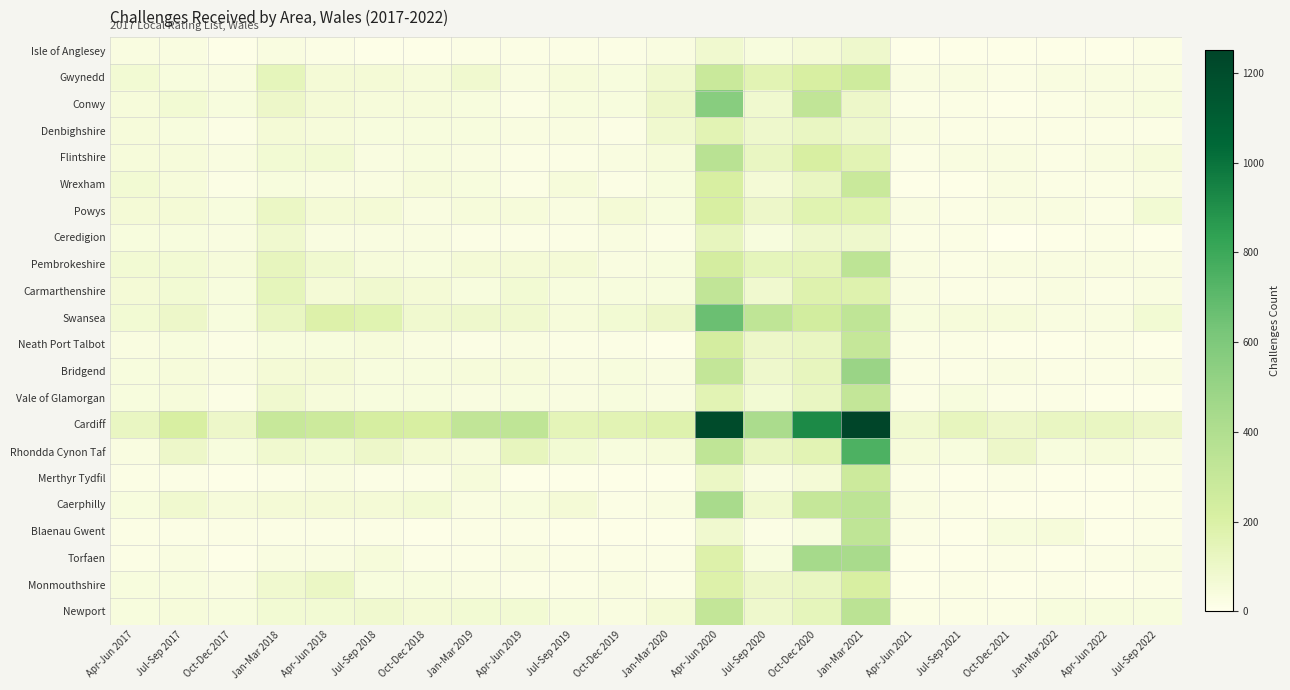

Reading left to right, what are all the values shown in this chart?

Isle of Anglesey: Apr-Jun 2017=30	Jul-Sep 2017=30	Oct-Dec 2017=10	Jan-Mar 2018=30	Apr-Jun 2018=20	Jul-Sep 2018=10	Oct-Dec 2018=10	Jan-Mar 2019=20	Apr-Jun 2019=20	Jul-Sep 2019=20	Oct-Dec 2019=20	Jan-Mar 2020=30	Apr-Jun 2020=80	Jul-Sep 2020=40	Oct-Dec 2020=60	Jan-Mar 2021=90	Apr-Jun 2021=10	Jul-Sep 2021=10	Oct-Dec 2021=10	Jan-Mar 2022=10	Apr-Jun 2022=10	Jul-Sep 2022=20
Gwynedd: Apr-Jun 2017=70	Jul-Sep 2017=40	Oct-Dec 2017=30	Jan-Mar 2018=140	Apr-Jun 2018=60	Jul-Sep 2018=60	Oct-Dec 2018=50	Jan-Mar 2019=80	Apr-Jun 2019=30	Jul-Sep 2019=50	Oct-Dec 2019=40	Jan-Mar 2020=80	Apr-Jun 2020=280	Jul-Sep 2020=160	Oct-Dec 2020=210	Jan-Mar 2021=260	Apr-Jun 2021=30	Jul-Sep 2021=30	Oct-Dec 2021=20	Jan-Mar 2022=30	Apr-Jun 2022=30	Jul-Sep 2022=30
Conwy: Apr-Jun 2017=50	Jul-Sep 2017=70	Oct-Dec 2017=40	Jan-Mar 2018=100	Apr-Jun 2018=60	Jul-Sep 2018=50	Oct-Dec 2018=50	Jan-Mar 2019=40	Apr-Jun 2019=20	Jul-Sep 2019=40	Oct-Dec 2019=40	Jan-Mar 2020=100	Apr-Jun 2020=560	Jul-Sep 2020=80	Oct-Dec 2020=320	Jan-Mar 2021=100	Apr-Jun 2021=20	Jul-Sep 2021=20	Oct-Dec 2021=10	Jan-Mar 2022=20	Apr-Jun 2022=30	Jul-Sep 2022=40
Denbighshire: Apr-Jun 2017=50	Jul-Sep 2017=40	Oct-Dec 2017=20	Jan-Mar 2018=60	Apr-Jun 2018=50	Jul-Sep 2018=40	Oct-Dec 2018=40	Jan-Mar 2019=40	Apr-Jun 2019=30	Jul-Sep 2019=30	Oct-Dec 2019=20	Jan-Mar 2020=80	Apr-Jun 2020=160	Jul-Sep 2020=90	Oct-Dec 2020=120	Jan-Mar 2021=90	Apr-Jun 2021=30	Jul-Sep 2021=20	Oct-Dec 2021=20	Jan-Mar 2022=20	Apr-Jun 2022=20	Jul-Sep 2022=20
Flintshire: Apr-Jun 2017=50	Jul-Sep 2017=50	Oct-Dec 2017=30	Jan-Mar 2018=70	Apr-Jun 2018=70	Jul-Sep 2018=30	Oct-Dec 2018=40	Jan-Mar 2019=30	Apr-Jun 2019=20	Jul-Sep 2019=20	Oct-Dec 2019=30	Jan-Mar 2020=50	Apr-Jun 2020=360	Jul-Sep 2020=120	Oct-Dec 2020=210	Jan-Mar 2021=160	Apr-Jun 2021=20	Jul-Sep 2021=30	Oct-Dec 2021=30	Jan-Mar 2022=20	Apr-Jun 2022=30	Jul-Sep 2022=50
Wrexham: Apr-Jun 2017=70	Jul-Sep 2017=50	Oct-Dec 2017=20	Jan-Mar 2018=40	Apr-Jun 2018=30	Jul-Sep 2018=30	Oct-Dec 2018=50	Jan-Mar 2019=40	Apr-Jun 2019=20	Jul-Sep 2019=50	Oct-Dec 2019=20	Jan-Mar 2020=40	Apr-Jun 2020=210	Jul-Sep 2020=60	Oct-Dec 2020=120	Jan-Mar 2021=280	Apr-Jun 2021=10	Jul-Sep 2021=10	Oct-Dec 2021=30	Jan-Mar 2022=20	Apr-Jun 2022=20	Jul-Sep 2022=30
Powys: Apr-Jun 2017=60	Jul-Sep 2017=60	Oct-Dec 2017=40	Jan-Mar 2018=110	Apr-Jun 2018=60	Jul-Sep 2018=60	Oct-Dec 2018=30	Jan-Mar 2019=50	Apr-Jun 2019=50	Jul-Sep 2019=30	Oct-Dec 2019=60	Jan-Mar 2020=40	Apr-Jun 2020=210	Jul-Sep 2020=100	Oct-Dec 2020=170	Jan-Mar 2021=170	Apr-Jun 2021=30	Jul-Sep 2021=20	Oct-Dec 2021=30	Jan-Mar 2022=30	Apr-Jun 2022=20	Jul-Sep 2022=70
Ceredigion: Apr-Jun 2017=40	Jul-Sep 2017=40	Oct-Dec 2017=30	Jan-Mar 2018=80	Apr-Jun 2018=30	Jul-Sep 2018=30	Oct-Dec 2018=30	Jan-Mar 2019=20	Apr-Jun 2019=20	Jul-Sep 2019=20	Oct-Dec 2019=30	Jan-Mar 2020=20	Apr-Jun 2020=130	Jul-Sep 2020=40	Oct-Dec 2020=90	Jan-Mar 2021=90	Apr-Jun 2021=20	Jul-Sep 2021=20	Oct-Dec 2021=0	Jan-Mar 2022=10	Apr-Jun 2022=20	Jul-Sep 2022=10
Pembrokeshire: Apr-Jun 2017=70	Jul-Sep 2017=70	Oct-Dec 2017=50	Jan-Mar 2018=130	Apr-Jun 2018=80	Jul-Sep 2018=50	Oct-Dec 2018=40	Jan-Mar 2019=60	Apr-Jun 2019=60	Jul-Sep 2019=60	Oct-Dec 2019=30	Jan-Mar 2020=40	Apr-Jun 2020=230	Jul-Sep 2020=140	Oct-Dec 2020=150	Jan-Mar 2021=340	Apr-Jun 2021=30	Jul-Sep 2021=20	Oct-Dec 2021=30	Jan-Mar 2022=30	Apr-Jun 2022=30	Jul-Sep 2022=30
Carmarthenshire: Apr-Jun 2017=60	Jul-Sep 2017=70	Oct-Dec 2017=40	Jan-Mar 2018=140	Apr-Jun 2018=60	Jul-Sep 2018=80	Oct-Dec 2018=60	Jan-Mar 2019=40	Apr-Jun 2019=70	Jul-Sep 2019=40	Oct-Dec 2019=40	Jan-Mar 2020=40	Apr-Jun 2020=320	Jul-Sep 2020=80	Oct-Dec 2020=180	Jan-Mar 2021=180	Apr-Jun 2021=30	Jul-Sep 2021=20	Oct-Dec 2021=20	Jan-Mar 2022=30	Apr-Jun 2022=20	Jul-Sep 2022=30
Swansea: Apr-Jun 2017=70	Jul-Sep 2017=100	Oct-Dec 2017=40	Jan-Mar 2018=120	Apr-Jun 2018=190	Jul-Sep 2018=170	Oct-Dec 2018=80	Jan-Mar 2019=90	Apr-Jun 2019=80	Jul-Sep 2019=50	Oct-Dec 2019=70	Jan-Mar 2020=100	Apr-Jun 2020=660	Jul-Sep 2020=330	Oct-Dec 2020=240	Jan-Mar 2021=330	Apr-Jun 2021=40	Jul-Sep 2021=50	Oct-Dec 2021=50	Jan-Mar 2022=30	Apr-Jun 2022=30	Jul-Sep 2022=70
Neath Port Talbot: Apr-Jun 2017=30	Jul-Sep 2017=40	Oct-Dec 2017=20	Jan-Mar 2018=40	Apr-Jun 2018=40	Jul-Sep 2018=50	Oct-Dec 2018=30	Jan-Mar 2019=20	Apr-Jun 2019=30	Jul-Sep 2019=20	Oct-Dec 2019=20	Jan-Mar 2020=10	Apr-Jun 2020=230	Jul-Sep 2020=100	Oct-Dec 2020=120	Jan-Mar 2021=300	Apr-Jun 2021=20	Jul-Sep 2021=20	Oct-Dec 2021=10	Jan-Mar 2022=10	Apr-Jun 2022=20	Jul-Sep 2022=10
Bridgend: Apr-Jun 2017=40	Jul-Sep 2017=50	Oct-Dec 2017=30	Jan-Mar 2018=60	Apr-Jun 2018=60	Jul-Sep 2018=40	Oct-Dec 2018=40	Jan-Mar 2019=50	Apr-Jun 2019=50	Jul-Sep 2019=30	Oct-Dec 2019=40	Jan-Mar 2020=30	Apr-Jun 2020=310	Jul-Sep 2020=90	Oct-Dec 2020=130	Jan-Mar 2021=490	Apr-Jun 2021=20	Jul-Sep 2021=20	Oct-Dec 2021=30	Jan-Mar 2022=20	Apr-Jun 2022=20	Jul-Sep 2022=30
Vale of Glamorgan: Apr-Jun 2017=40	Jul-Sep 2017=50	Oct-Dec 2017=20	Jan-Mar 2018=80	Apr-Jun 2018=50	Jul-Sep 2018=40	Oct-Dec 2018=40	Jan-Mar 2019=30	Apr-Jun 2019=40	Jul-Sep 2019=30	Oct-Dec 2019=40	Jan-Mar 2020=30	Apr-Jun 2020=160	Jul-Sep 2020=70	Oct-Dec 2020=120	Jan-Mar 2021=310	Apr-Jun 2021=20	Jul-Sep 2021=40	Oct-Dec 2021=20	Jan-Mar 2022=20	Apr-Jun 2022=10	Jul-Sep 2022=10
Cardiff: Apr-Jun 2017=120	Jul-Sep 2017=210	Oct-Dec 2017=100	Jan-Mar 2018=290	Apr-Jun 2018=270	Jul-Sep 2018=220	Oct-Dec 2018=210	Jan-Mar 2019=320	Apr-Jun 2019=330	Jul-Sep 2019=150	Oct-Dec 2019=160	Jan-Mar 2020=180	Apr-Jun 2020=1210	Jul-Sep 2020=420	Oct-Dec 2020=920	Jan-Mar 2021=1250	Apr-Jun 2021=80	Jul-Sep 2021=130	Oct-Dec 2021=100	Jan-Mar 2022=120	Apr-Jun 2022=120	Jul-Sep 2022=100
Rhondda Cynon Taf: Apr-Jun 2017=30	Jul-Sep 2017=100	Oct-Dec 2017=40	Jan-Mar 2018=80	Apr-Jun 2018=70	Jul-Sep 2018=100	Oct-Dec 2018=60	Jan-Mar 2019=50	Apr-Jun 2019=130	Jul-Sep 2019=70	Oct-Dec 2019=40	Jan-Mar 2020=50	Apr-Jun 2020=330	Jul-Sep 2020=120	Oct-Dec 2020=160	Jan-Mar 2021=750	Apr-Jun 2021=50	Jul-Sep 2021=40	Oct-Dec 2021=100	Jan-Mar 2022=40	Apr-Jun 2022=50	Jul-Sep 2022=30
Merthyr Tydfil: Apr-Jun 2017=20	Jul-Sep 2017=20	Oct-Dec 2017=10	Jan-Mar 2018=20	Apr-Jun 2018=30	Jul-Sep 2018=20	Oct-Dec 2018=20	Jan-Mar 2019=50	Apr-Jun 2019=10	Jul-Sep 2019=10	Oct-Dec 2019=10	Jan-Mar 2020=10	Apr-Jun 2020=110	Jul-Sep 2020=30	Oct-Dec 2020=60	Jan-Mar 2021=270	Apr-Jun 2021=20	Jul-Sep 2021=10	Oct-Dec 2021=20	Jan-Mar 2022=10	Apr-Jun 2022=10	Jul-Sep 2022=20
Caerphilly: Apr-Jun 2017=40	Jul-Sep 2017=80	Oct-Dec 2017=50	Jan-Mar 2018=60	Apr-Jun 2018=60	Jul-Sep 2018=60	Oct-Dec 2018=70	Jan-Mar 2019=30	Apr-Jun 2019=40	Jul-Sep 2019=60	Oct-Dec 2019=20	Jan-Mar 2020=30	Apr-Jun 2020=430	Jul-Sep 2020=80	Oct-Dec 2020=300	Jan-Mar 2021=340	Apr-Jun 2021=30	Jul-Sep 2021=20	Oct-Dec 2021=10	Jan-Mar 2022=10	Apr-Jun 2022=10	Jul-Sep 2022=20
Blaenau Gwent: Apr-Jun 2017=20	Jul-Sep 2017=20	Oct-Dec 2017=20	Jan-Mar 2018=20	Apr-Jun 2018=20	Jul-Sep 2018=20	Oct-Dec 2018=10	Jan-Mar 2019=20	Apr-Jun 2019=20	Jul-Sep 2019=10	Oct-Dec 2019=10	Jan-Mar 2020=10	Apr-Jun 2020=80	Jul-Sep 2020=20	Oct-Dec 2020=40	Jan-Mar 2021=330	Apr-Jun 2021=20	Jul-Sep 2021=10	Oct-Dec 2021=40	Jan-Mar 2022=50	Apr-Jun 2022=10	Jul-Sep 2022=20
Torfaen: Apr-Jun 2017=20	Jul-Sep 2017=30	Oct-Dec 2017=10	Jan-Mar 2018=30	Apr-Jun 2018=30	Jul-Sep 2018=50	Oct-Dec 2018=20	Jan-Mar 2019=20	Apr-Jun 2019=30	Jul-Sep 2019=20	Oct-Dec 2019=20	Jan-Mar 2020=20	Apr-Jun 2020=190	Jul-Sep 2020=40	Oct-Dec 2020=440	Jan-Mar 2021=430	Apr-Jun 2021=10	Jul-Sep 2021=10	Oct-Dec 2021=20	Jan-Mar 2022=10	Apr-Jun 2022=20	Jul-Sep 2022=30
Monmouthshire: Apr-Jun 2017=40	Jul-Sep 2017=40	Oct-Dec 2017=30	Jan-Mar 2018=80	Apr-Jun 2018=110	Jul-Sep 2018=40	Oct-Dec 2018=40	Jan-Mar 2019=30	Apr-Jun 2019=20	Jul-Sep 2019=20	Oct-Dec 2019=30	Jan-Mar 2020=20	Apr-Jun 2020=190	Jul-Sep 2020=100	Oct-Dec 2020=120	Jan-Mar 2021=210	Apr-Jun 2021=10	Jul-Sep 2021=20	Oct-Dec 2021=10	Jan-Mar 2022=20	Apr-Jun 2022=10	Jul-Sep 2022=20
Newport: Apr-Jun 2017=40	Jul-Sep 2017=50	Oct-Dec 2017=40	Jan-Mar 2018=70	Apr-Jun 2018=70	Jul-Sep 2018=80	Oct-Dec 2018=60	Jan-Mar 2019=70	Apr-Jun 2019=70	Jul-Sep 2019=40	Oct-Dec 2019=30	Jan-Mar 2020=60	Apr-Jun 2020=310	Jul-Sep 2020=90	Oct-Dec 2020=140	Jan-Mar 2021=350	Apr-Jun 2021=20	Jul-Sep 2021=20	Oct-Dec 2021=20	Jan-Mar 2022=40	Apr-Jun 2022=40	Jul-Sep 2022=40